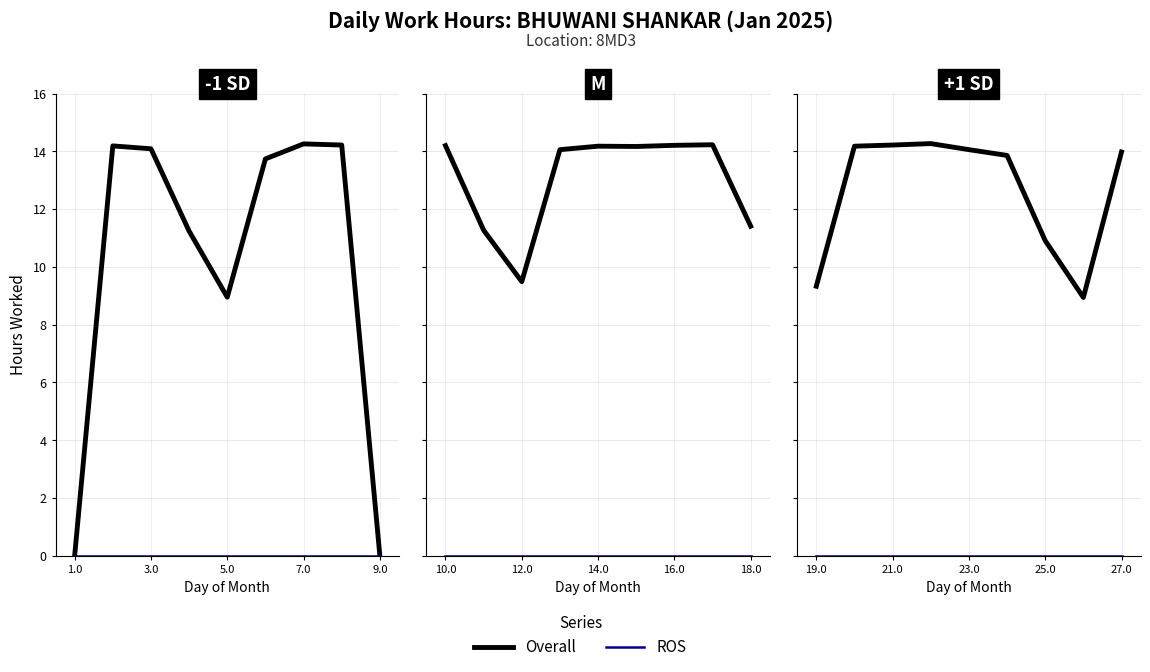

True or false: ROS and Overall intersect in this chart.

False